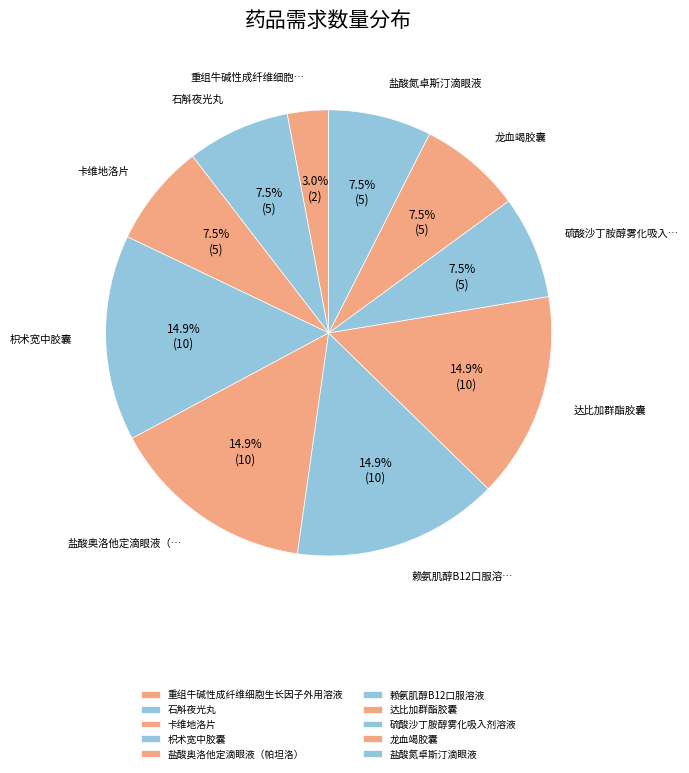

How many segments does this pie chart have?

10